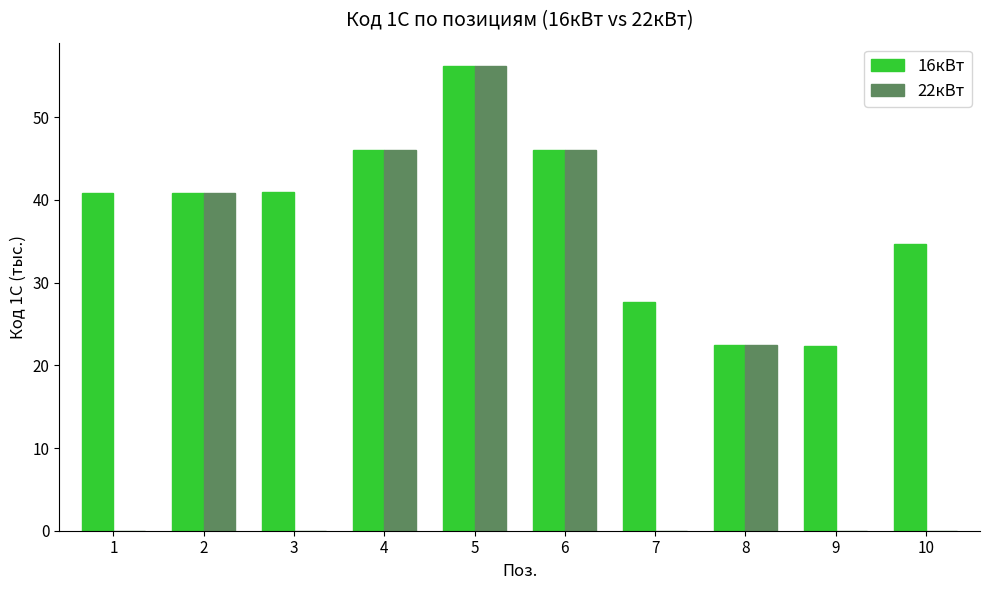

Which series has the largest total across all categories?

16кВт